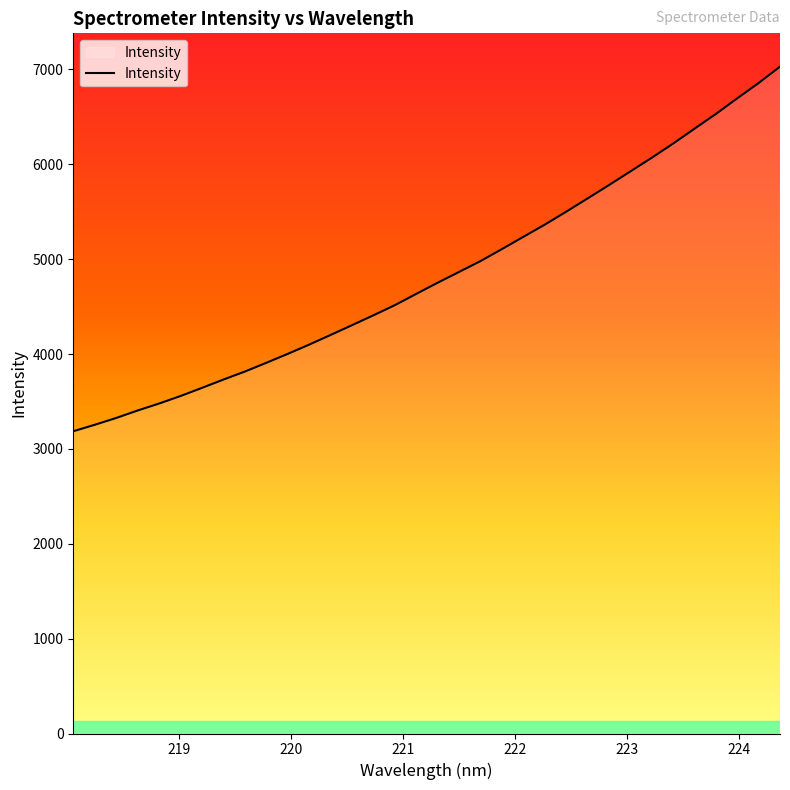

What is the maximum value shown in the chart?

7029.1